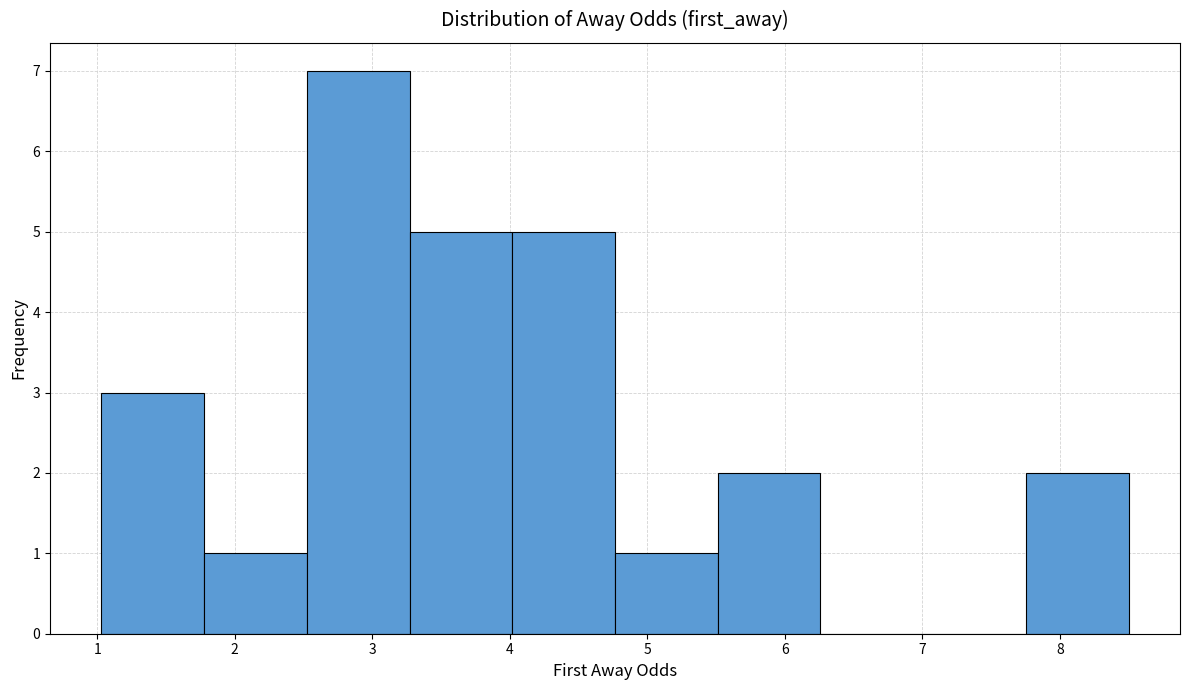

Reading left to right, transcribe this chart: for each bar, give the range it covers on the x-axis and its height. Neither the bar edges nor the heights are printed on the chart, so give them approximately, as read against the axes.

1.0 to 1.8: 3
1.8 to 2.5: 1
2.5 to 3.3: 7
3.3 to 4.0: 5
4.0 to 4.8: 5
4.8 to 5.5: 1
5.5 to 6.3: 2
6.3 to 7.0: 0
7.0 to 7.8: 0
7.8 to 8.5: 2